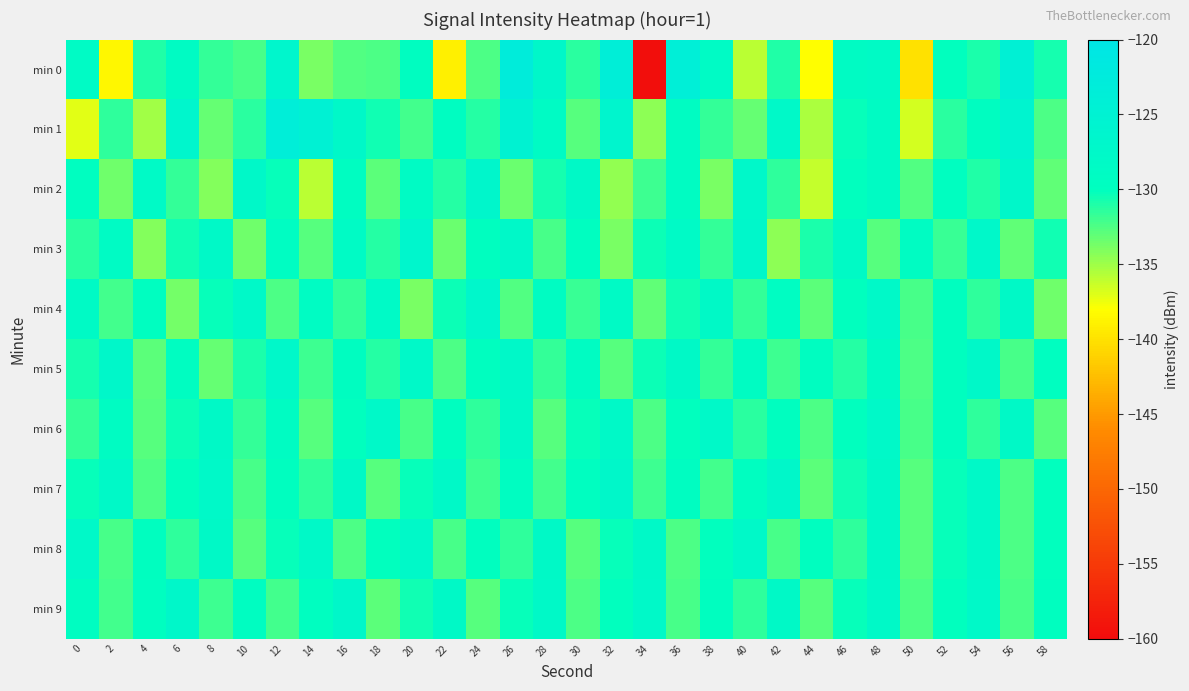

Reading left to right, extract all data points from this chart.

min 0: 0=-128.5	2=-138.5	4=-131.0	6=-128.8	8=-131.7	10=-132.2	12=-126.6	14=-133.8	16=-132.6	18=-132.4	20=-129.6	22=-138.9	24=-132.4	26=-122.8	28=-127.3	30=-131.4	32=-123.7	34=-159.8	36=-123.9	38=-128.5	40=-135.8	42=-131.0	44=-138.1	46=-128.8	48=-128.4	50=-140.0	52=-130.0	54=-130.9	56=-124.5	58=-130.7
min 1: 0=-137.2	2=-131.5	4=-135.1	6=-126.7	8=-133.3	10=-131.3	12=-123.4	14=-124.7	16=-127.6	18=-130.6	20=-132.1	22=-129.5	24=-131.2	26=-125.3	28=-128.7	30=-132.8	32=-126.4	34=-134.5	36=-129.1	38=-131.6	40=-133.2	42=-127.8	44=-135.4	46=-130.2	48=-128.9	50=-136.7	52=-131.3	54=-129.6	56=-125.8	58=-132.4
min 2: 0=-129.8	2=-133.5	4=-128.2	6=-131.7	8=-134.1	10=-127.6	12=-130.3	14=-135.8	16=-129.4	18=-132.9	20=-128.6	22=-131.2	24=-126.8	26=-133.4	28=-130.7	30=-128.1	32=-134.6	34=-131.9	36=-129.2	38=-133.8	40=-127.4	42=-131.5	44=-136.2	46=-130.1	48=-128.8	50=-132.6	52=-129.7	54=-131.0	56=-127.3	58=-133.1
min 3: 0=-131.4	2=-128.7	4=-134.2	6=-130.6	8=-127.9	10=-133.5	12=-129.3	14=-132.8	16=-128.5	18=-131.1	20=-126.7	22=-133.3	24=-130.0	26=-127.6	28=-132.2	30=-129.8	32=-133.9	34=-130.4	36=-128.2	38=-131.7	40=-127.1	42=-134.4	44=-130.9	46=-128.3	48=-132.7	50=-129.1	52=-131.8	54=-127.5	56=-133.0	58=-130.5
min 4: 0=-128.4	2=-132.1	4=-129.7	6=-133.6	8=-130.2	10=-127.8	12=-132.4	14=-129.0	16=-131.6	18=-128.2	20=-133.8	22=-130.4	24=-127.0	26=-132.6	28=-129.2	30=-131.8	32=-128.4	34=-133.0	36=-130.6	38=-128.1	40=-131.7	42=-129.3	44=-132.9	46=-130.1	48=-127.7	50=-132.3	52=-129.9	54=-131.5	56=-128.0	58=-133.5
min 5: 0=-130.7	2=-127.3	4=-132.9	6=-129.5	8=-133.2	10=-130.8	12=-127.4	14=-132.0	16=-129.6	18=-131.2	20=-127.8	22=-132.4	24=-130.0	26=-127.6	28=-131.6	30=-129.2	32=-132.8	34=-130.4	36=-128.0	38=-131.6	40=-129.2	42=-132.0	44=-129.6	46=-131.2	48=-128.8	50=-132.4	52=-130.0	54=-127.6	56=-132.2	58=-129.8
min 6: 0=-131.6	2=-129.2	4=-132.8	6=-130.4	8=-128.0	10=-131.6	12=-129.2	14=-132.8	16=-130.1	18=-127.7	20=-132.3	22=-129.9	24=-131.5	26=-128.1	28=-132.7	30=-130.3	32=-127.9	34=-132.5	36=-130.1	38=-127.7	40=-131.3	42=-129.9	44=-132.5	46=-130.1	48=-127.7	50=-132.3	52=-129.9	54=-131.5	56=-128.1	58=-132.7
min 7: 0=-130.3	2=-127.9	4=-132.5	6=-130.1	8=-127.7	10=-132.3	12=-129.9	14=-131.5	16=-128.1	18=-132.7	20=-130.3	22=-127.9	24=-131.9	26=-129.5	28=-132.1	30=-129.7	32=-127.3	34=-131.9	36=-129.5	38=-132.1	40=-129.7	42=-127.3	44=-132.9	46=-130.5	48=-128.1	50=-132.7	52=-130.3	54=-127.9	56=-132.5	58=-130.1
min 8: 0=-127.7	2=-132.3	4=-129.9	6=-131.5	8=-128.1	10=-132.7	12=-130.3	14=-127.9	16=-132.5	18=-130.1	20=-127.7	22=-132.3	24=-129.9	26=-131.5	28=-128.1	30=-132.7	32=-130.3	34=-127.9	36=-132.5	38=-130.1	40=-127.7	42=-132.3	44=-129.9	46=-131.5	48=-128.1	50=-132.7	52=-130.3	54=-127.9	56=-132.5	58=-130.1
min 9: 0=-129.5	2=-132.1	4=-129.7	6=-127.3	8=-131.9	10=-129.5	12=-132.1	14=-129.7	16=-127.3	18=-132.9	20=-130.5	22=-128.1	24=-132.7	26=-130.3	28=-127.9	30=-132.5	32=-130.1	34=-127.7	36=-132.3	38=-129.9	40=-131.5	42=-128.1	44=-132.7	46=-130.3	48=-127.9	50=-132.5	52=-130.1	54=-127.7	56=-132.3	58=-129.9